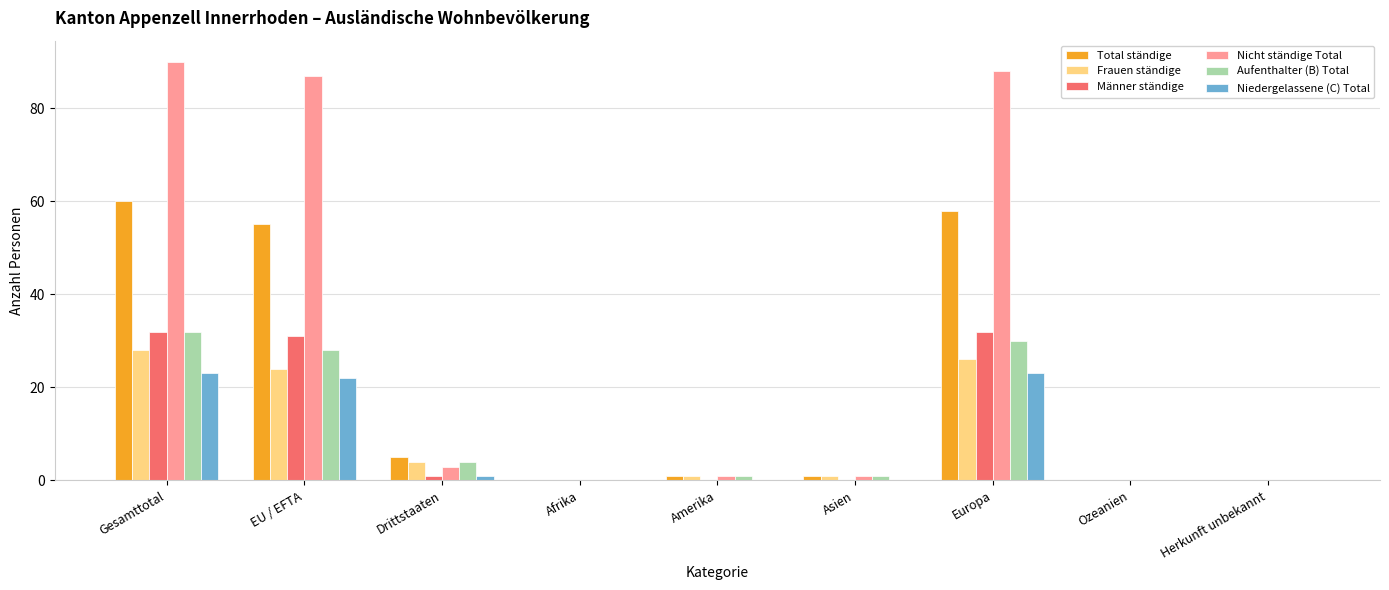

Count the number of categories in the chart.

9